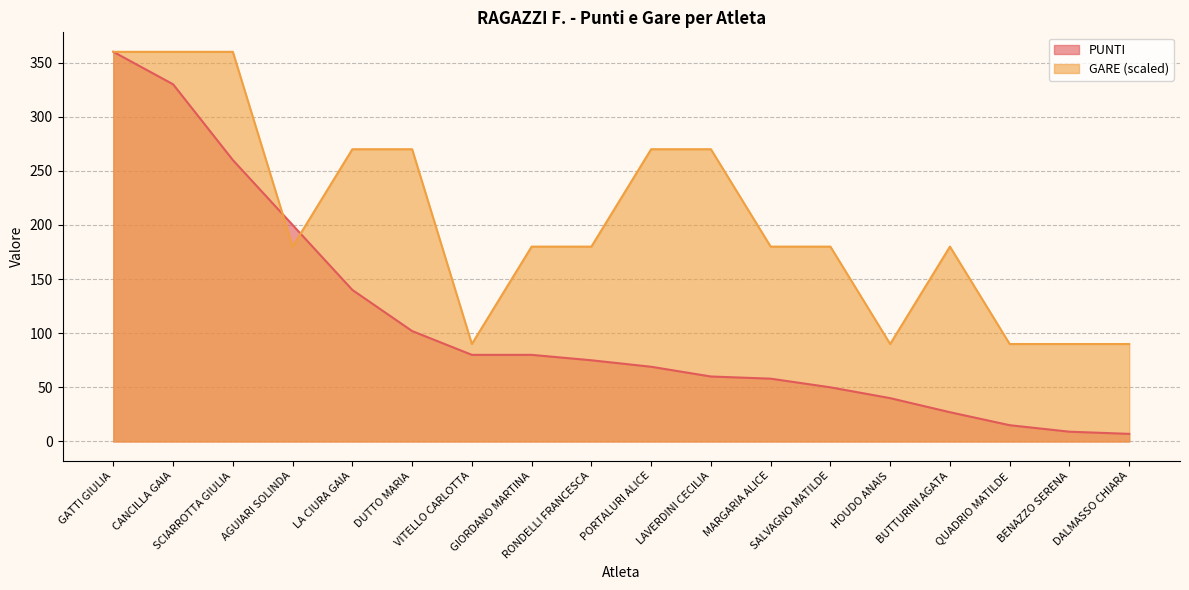

What position from the left is MARGARIA ALICE?

12